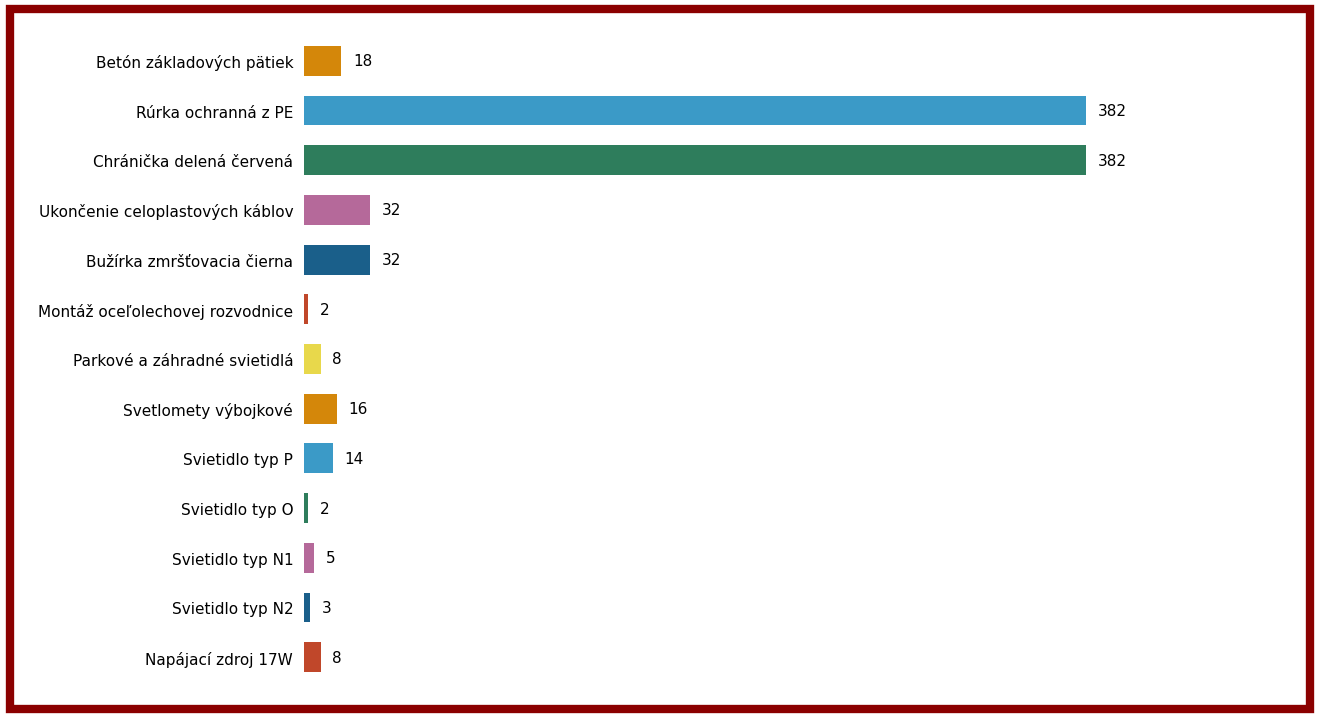

Reading bottom to top, transcribe all the data shown in this chart.

8	3	5	2	14	16	8	2	32	32	382	382	18